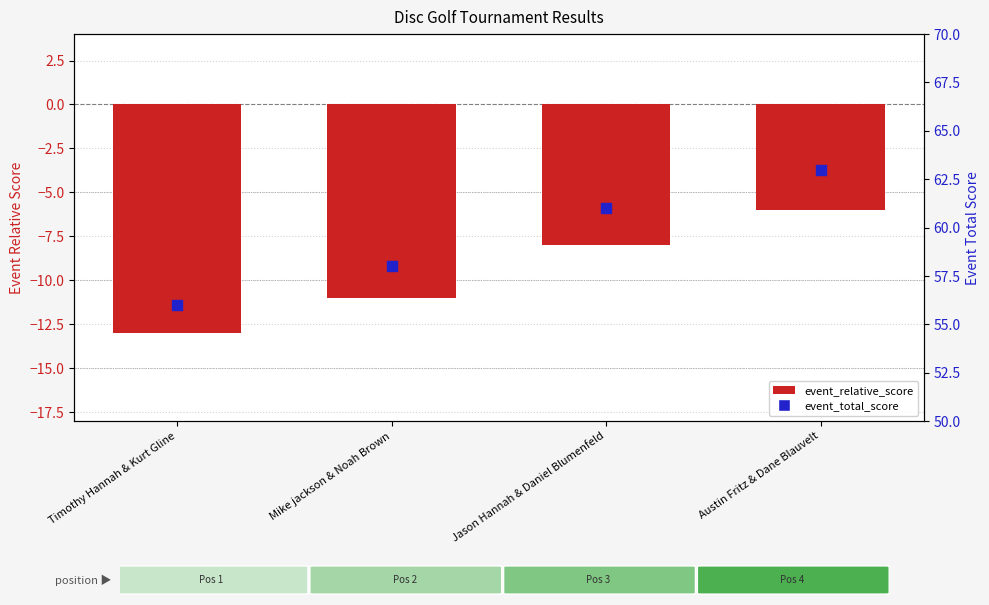

What are all the series names shown in the legend?

event_relative_score, event_total_score